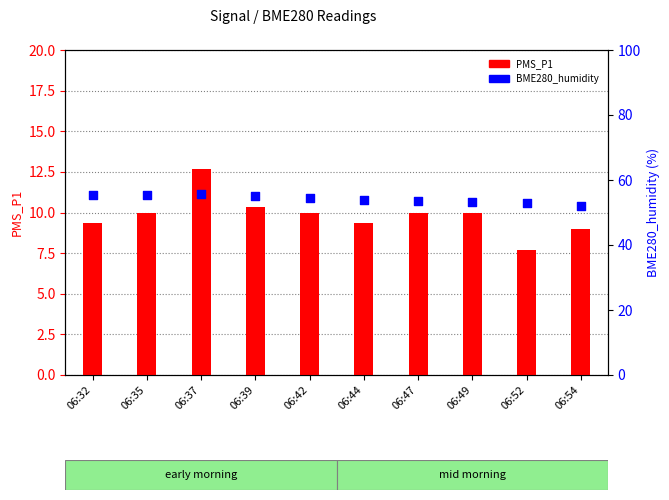

Which series contains the highest Y value?

BME280_humidity